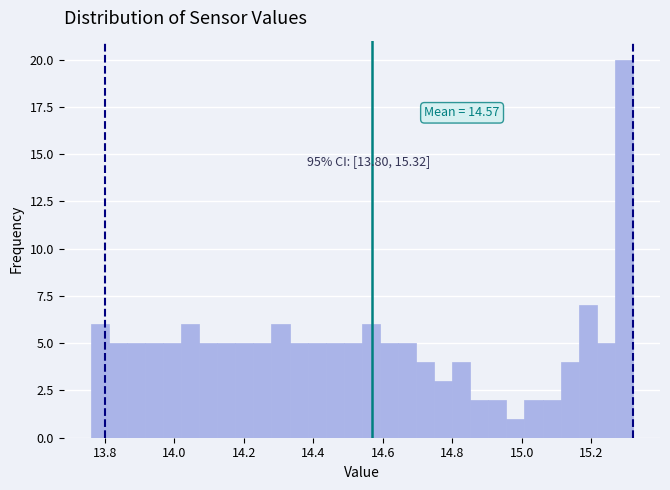

Read against the x-axis, roughly where is the centre of the tallest bar?

15.30